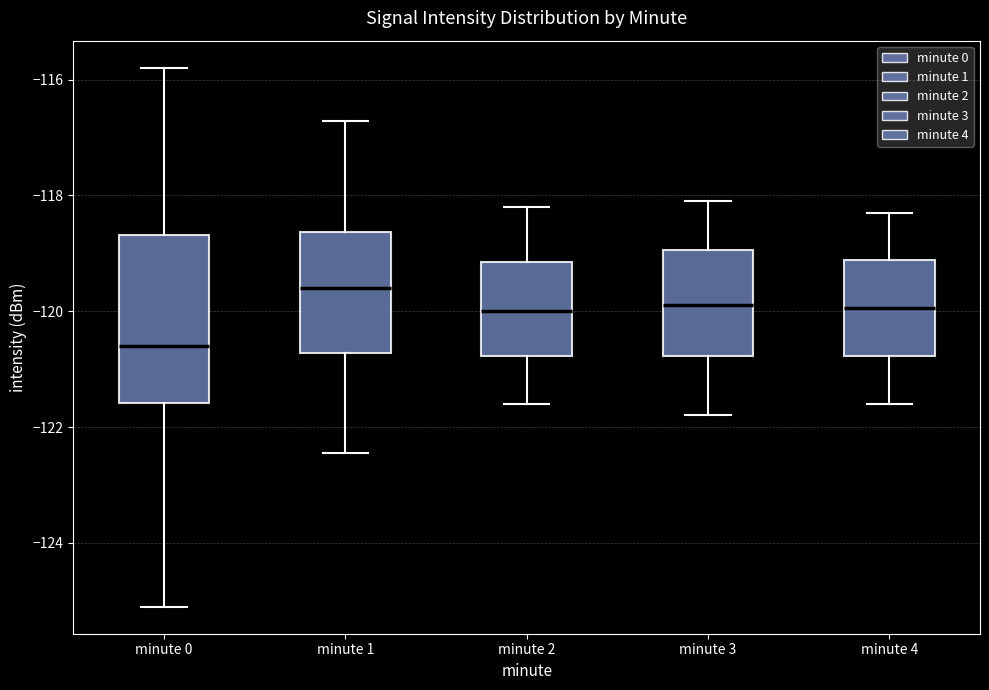

Where does the median line of the box for minute 3 sit on the y-axis? The values are not printed on the chart, so give them approximately, as read against the axis.

-119.8